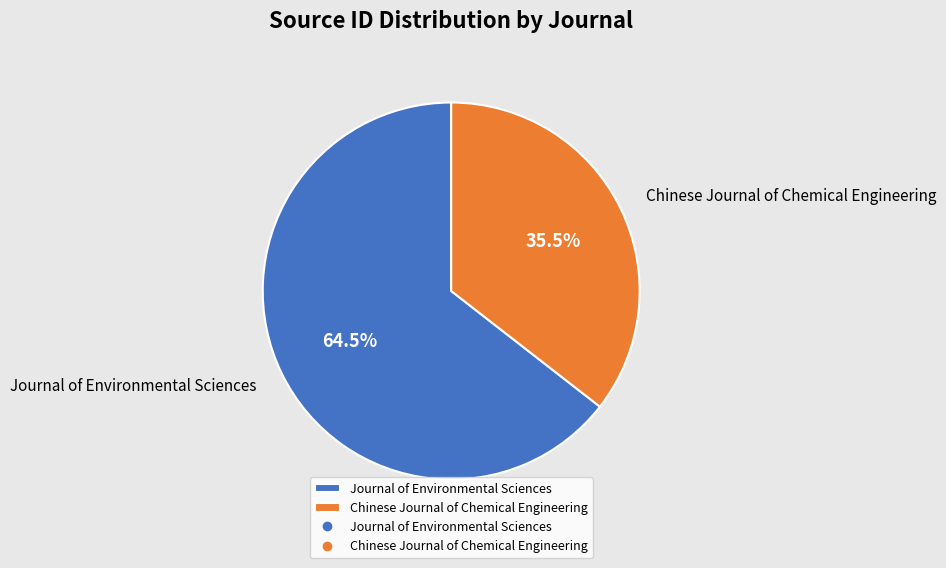

What portion of the pie excludes Journal of Environmental Sciences?

35.5%